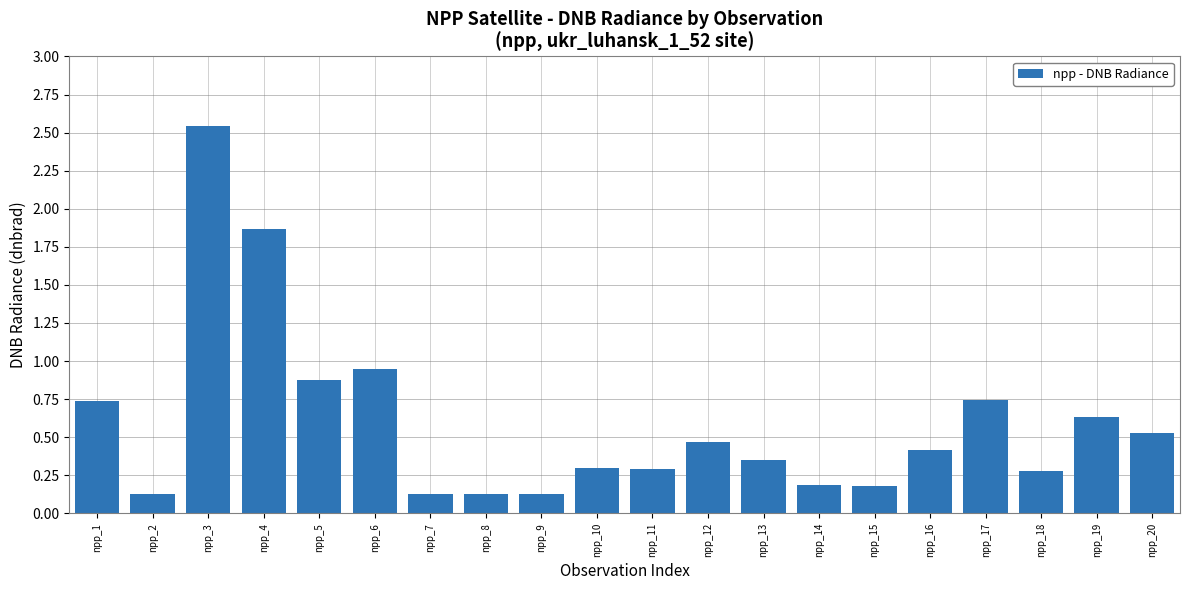

What is the value of the 18th bar from the left?

0.3